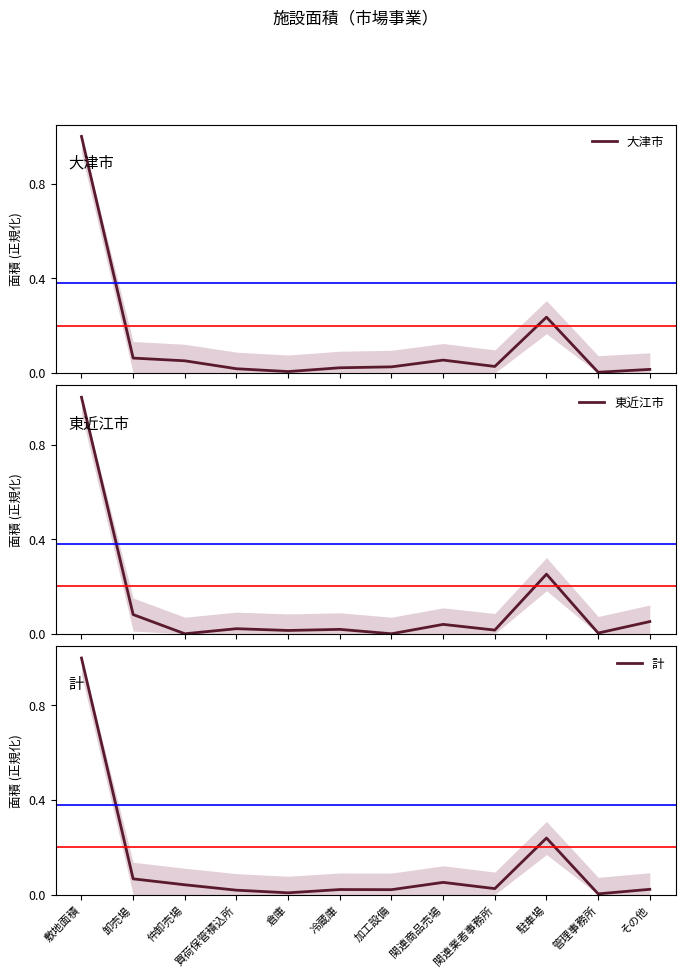

Reading right to left, extract all data points from this chart.

大津市: その他=0.0	管理事務所=0.0	駐車場=0.2	関連業者事務所=0.0	関連商品売場=0.1	加工設備=0.0	冷蔵庫=0.0	倉庫=0.0	買荷保管積込所=0.0	仲卸売場=0.1	卸売場=0.1	敷地面積=1.0
東近江市: その他=0.1	管理事務所=0.0	駐車場=0.3	関連業者事務所=0.0	関連商品売場=0.0	加工設備=0.0	冷蔵庫=0.0	倉庫=0.0	買荷保管積込所=0.0	仲卸売場=0.0	卸売場=0.1	敷地面積=1.0
計: その他=0.0	管理事務所=0.0	駐車場=0.2	関連業者事務所=0.0	関連商品売場=0.1	加工設備=0.0	冷蔵庫=0.0	倉庫=0.0	買荷保管積込所=0.0	仲卸売場=0.0	卸売場=0.1	敷地面積=1.0